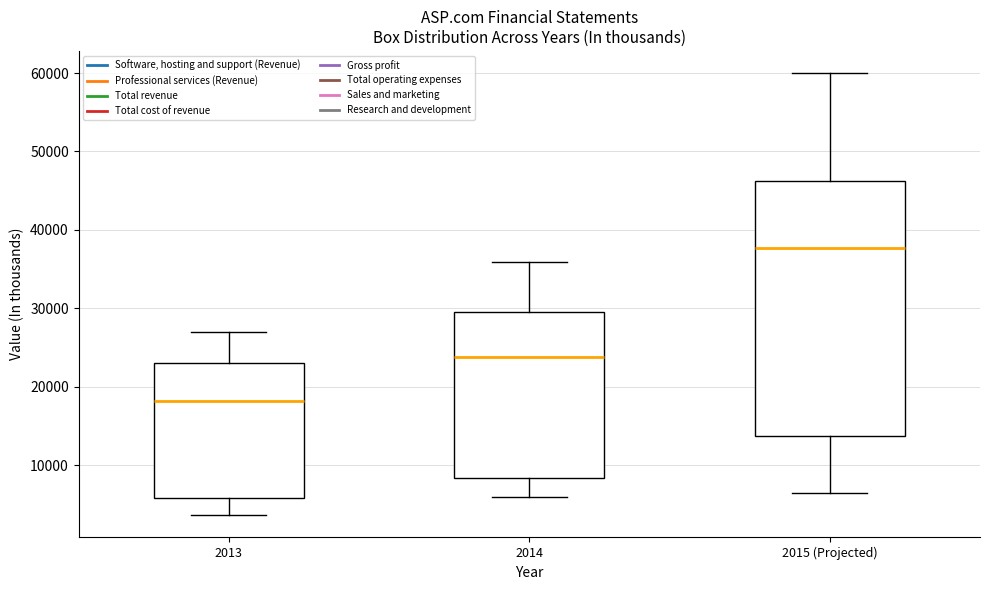

Reading left to right, transcribe this box plot: for each box, give where its median line is, the range the box spans, and where its two whiskers end, as read against the y-axis. The values are not printed on the chart, so give them approximately, as read against the axis.

2013: median 18000, box 6000 to 23000, whiskers 4000 to 27000
2014: median 24000, box 8000 to 30000, whiskers 6000 to 36000
2015 (Projected): median 38000, box 14000 to 46000, whiskers 7000 to 60000